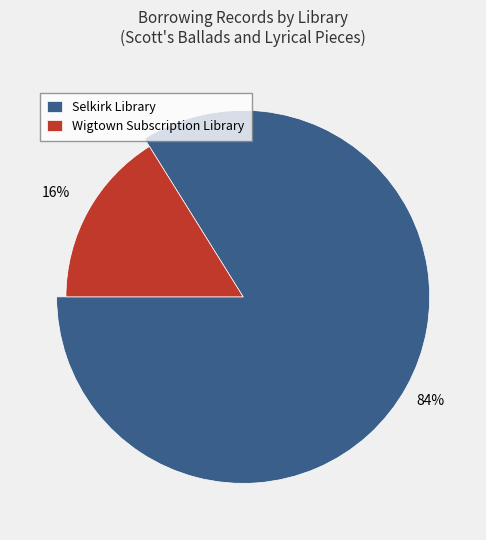

To the nearest percent, what portion does Wigtown Subscription Library (lid=16) represent?

16%